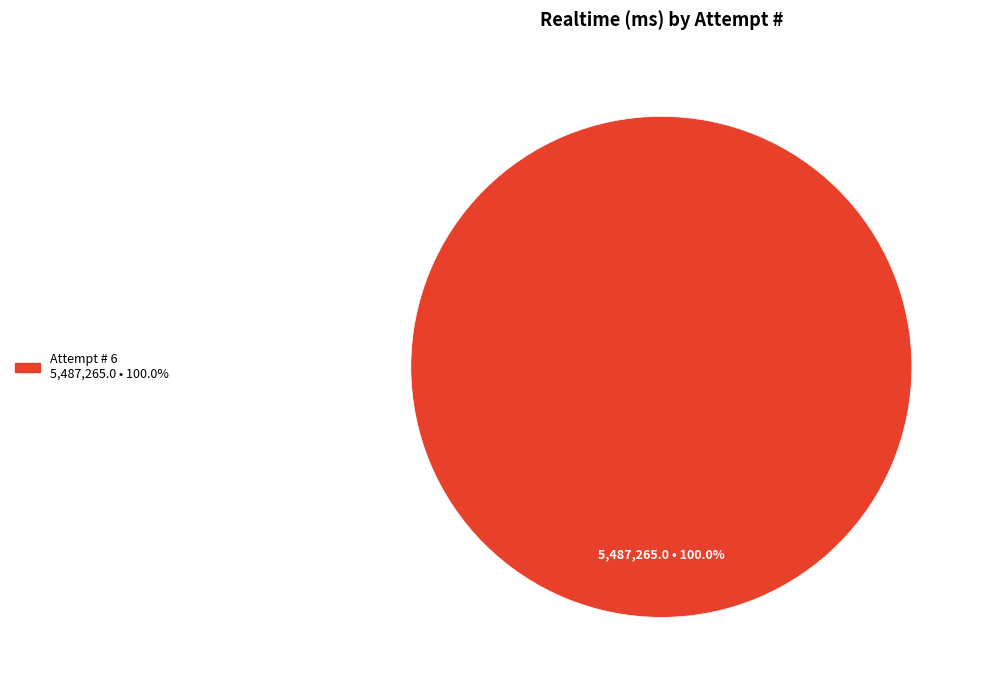

Is there any slice that represents more than half of the pie?

Yes